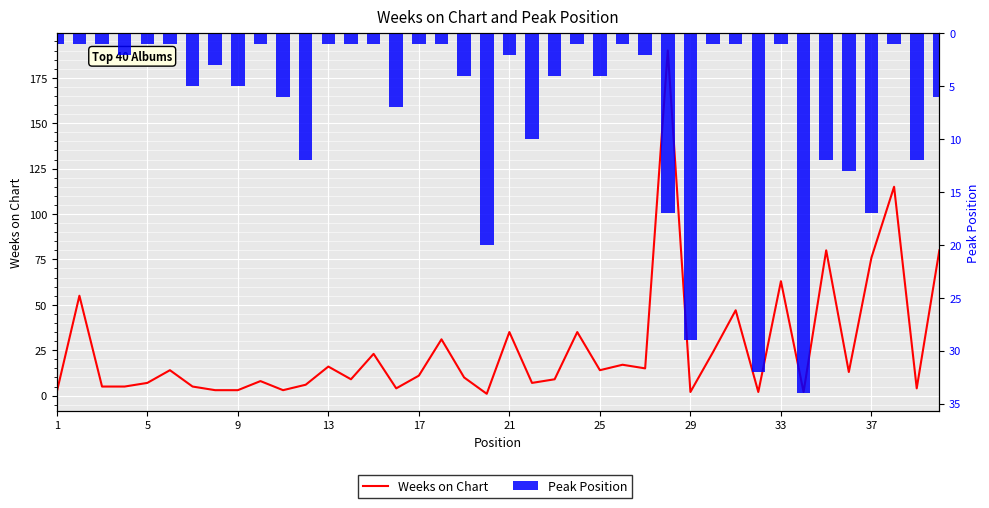

How many data points in Peak Position are above 3?

19